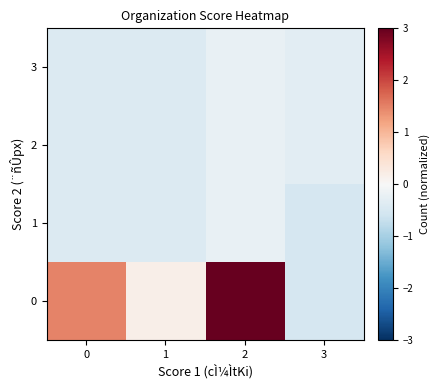

At how many categories does at least one series exceed 0?

3